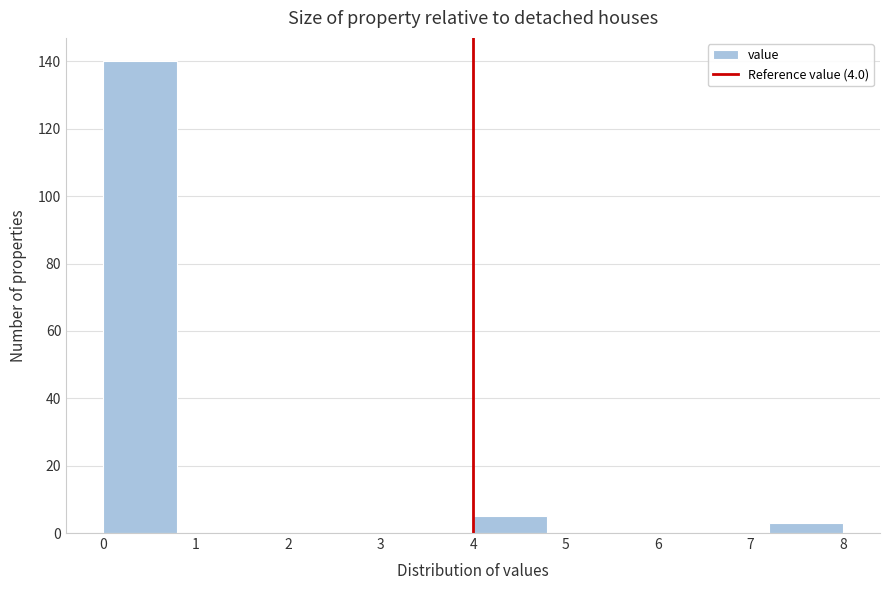

Reading left to right, list every bar in this chart as the range it spans on the x-axis followed by its height. The values are not printed on the chart, so give them approximately, as read against the axis.

0.0 to 0.8: 140
0.8 to 1.6: 0
1.6 to 2.4: 0
2.4 to 3.2: 0
3.2 to 4.0: 0
4.0 to 4.8: 6
4.8 to 5.6: 0
5.6 to 6.4: 0
6.4 to 7.2: 0
7.2 to 8.0: 4